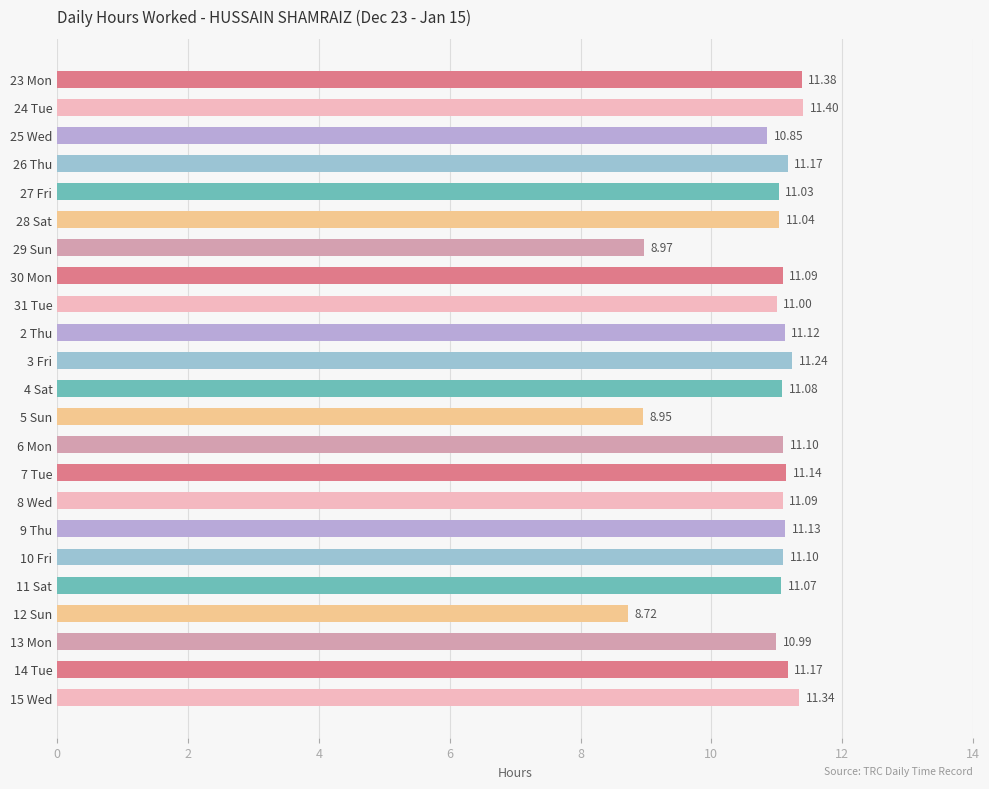

Which has a higher value, 31 Tue or 15 Wed?

15 Wed